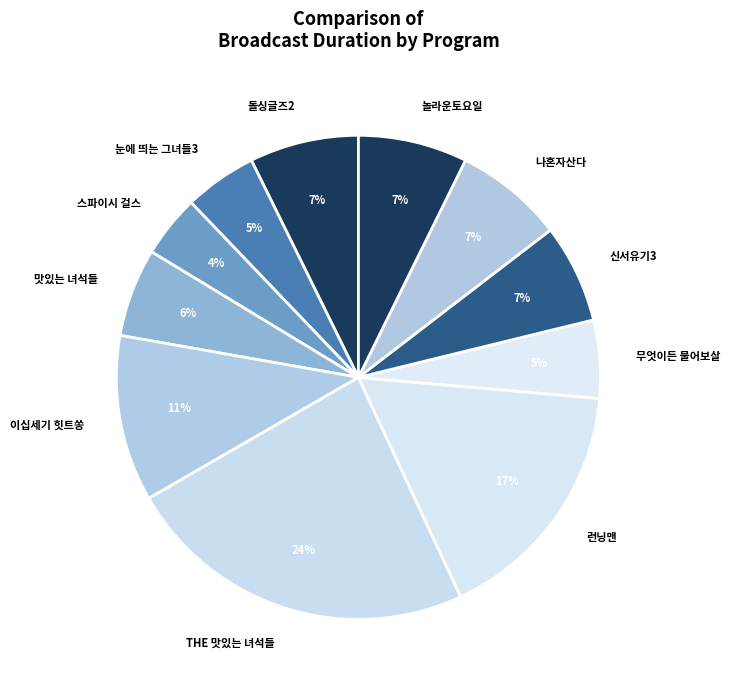

Which category has the smallest portion of the pie?

스파이시 걸스